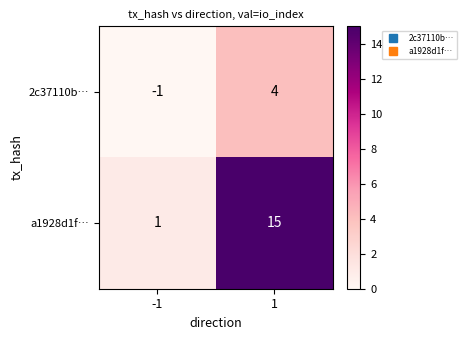

List the series in order of their overall mean, highest first.

a1928d1f…, 2c37110b…